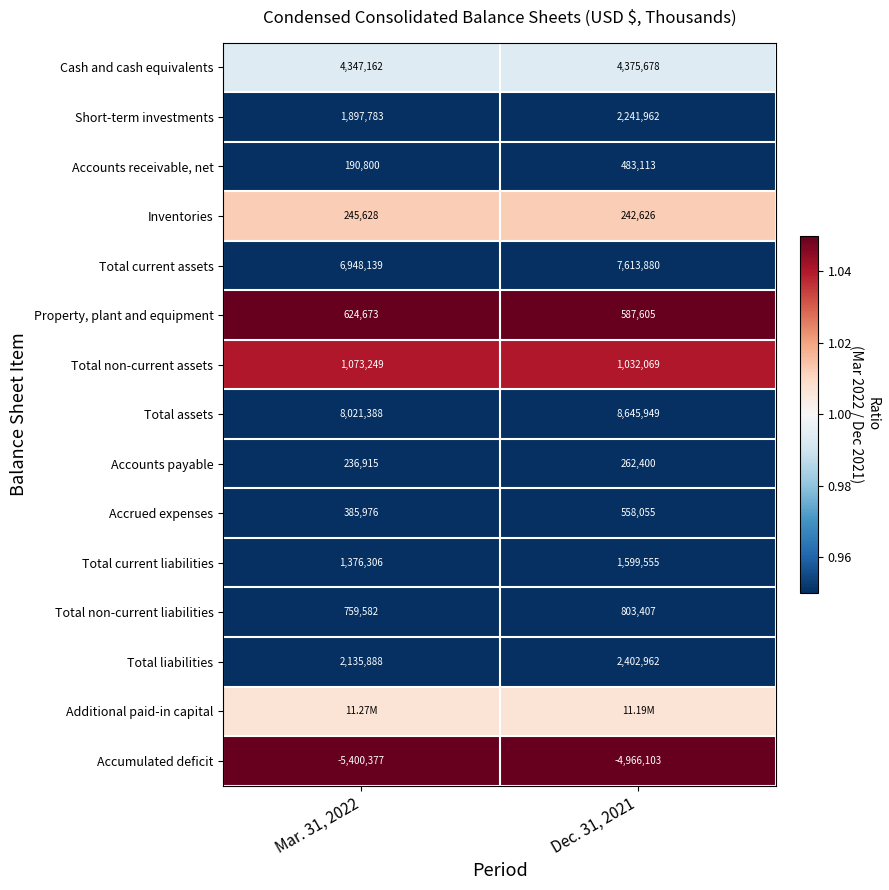

How many distinct data groups are displayed?

15